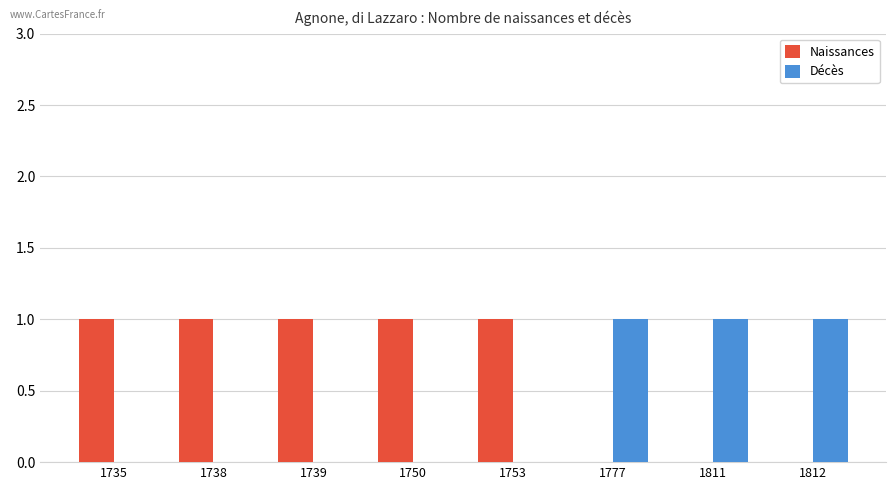

Reading right to left, list all the values displayed in this chart.

Naissances: 1812=0	1811=0	1777=0	1753=1	1750=1	1739=1	1738=1	1735=1
Décès: 1812=1	1811=1	1777=1	1753=0	1750=0	1739=0	1738=0	1735=0